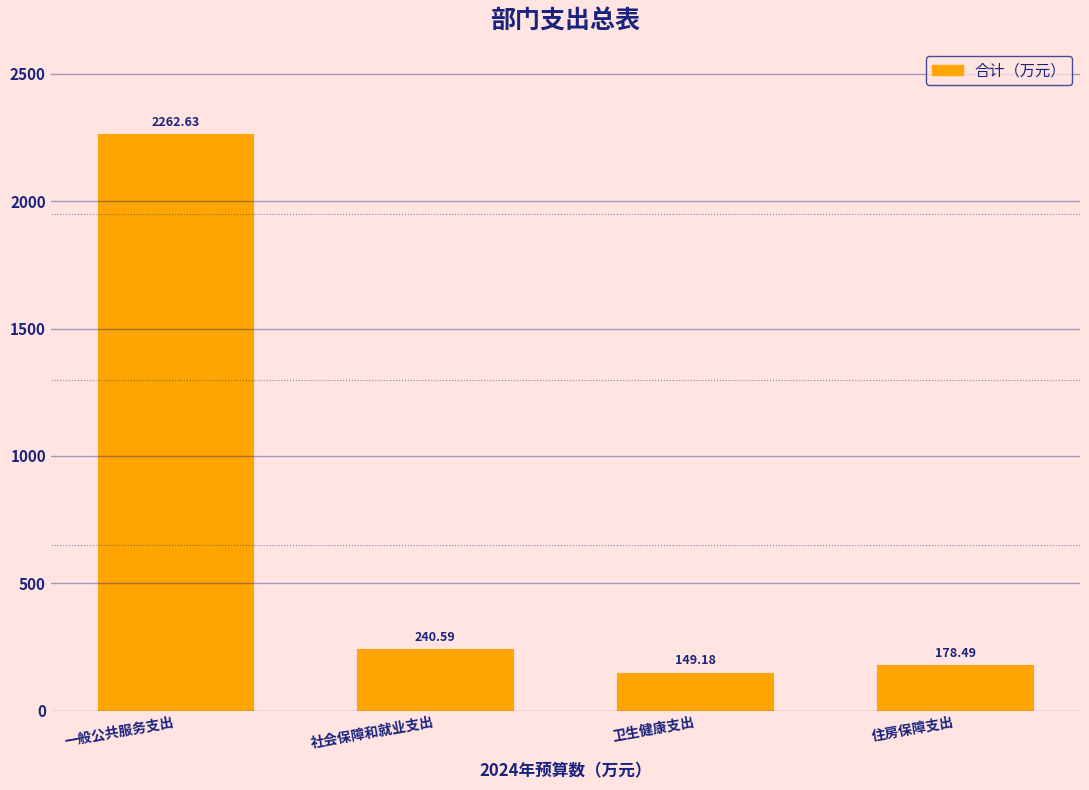

Rank the categories by value from lowest to highest.

卫生健康支出, 住房保障支出, 社会保障和就业支出, 一般公共服务支出